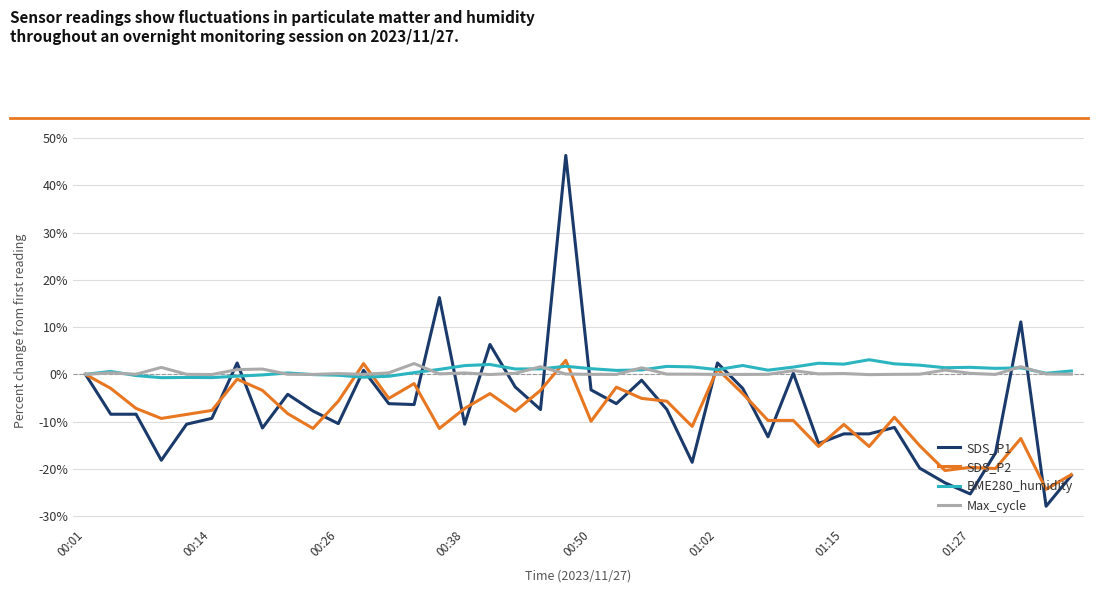

After their last crossing, which series has the higher values: BME280_humidity or Max_cycle?

BME280_humidity